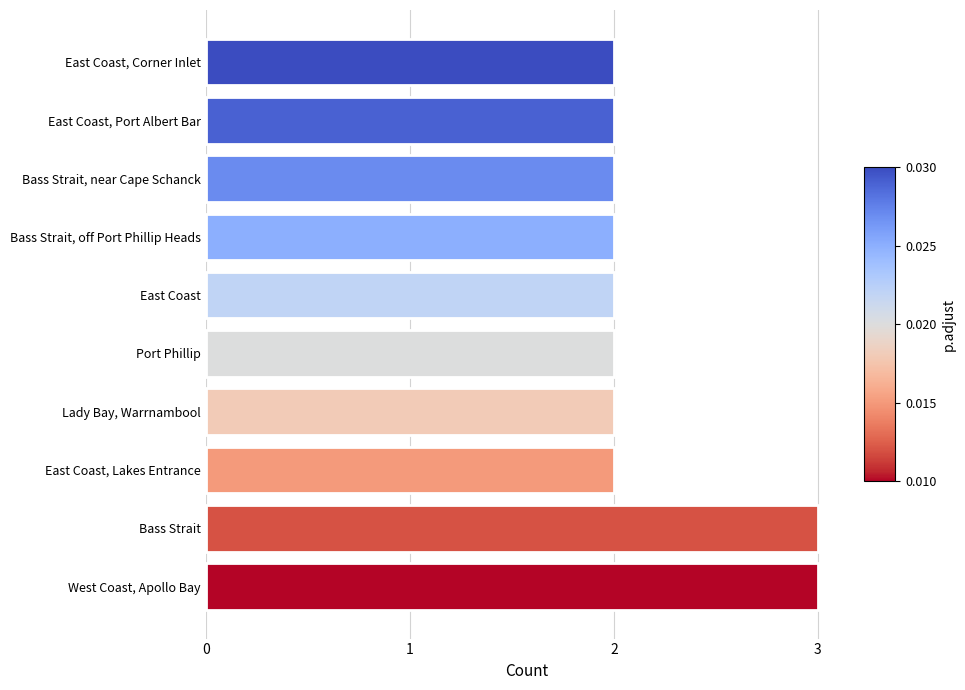

What is the maximum value shown in the chart?

3